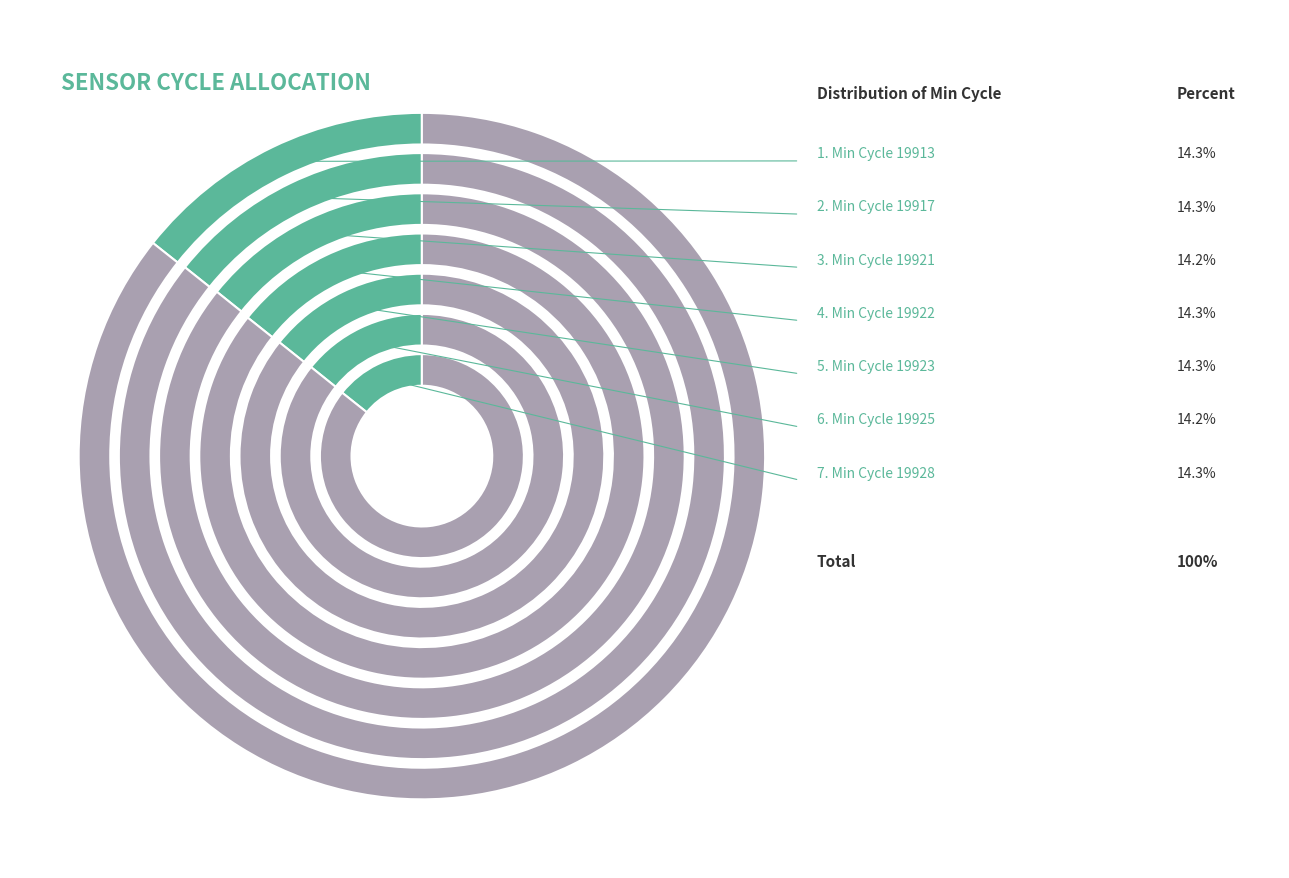

Is there a majority slice in this chart?

No